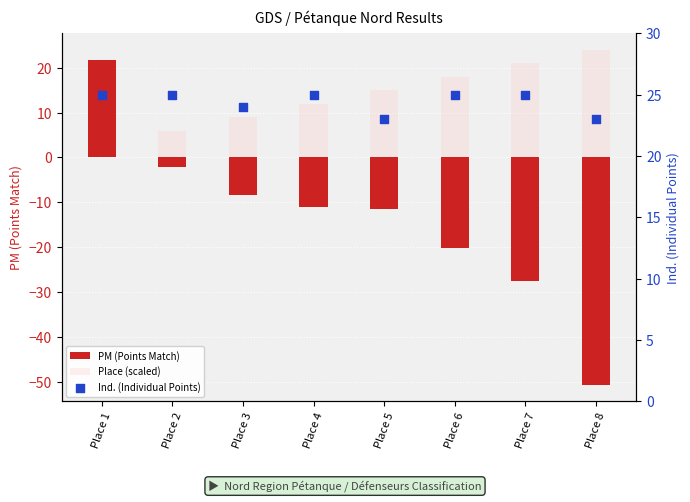

Which series has the largest Y range (max minus min)?

PM (Points Match)